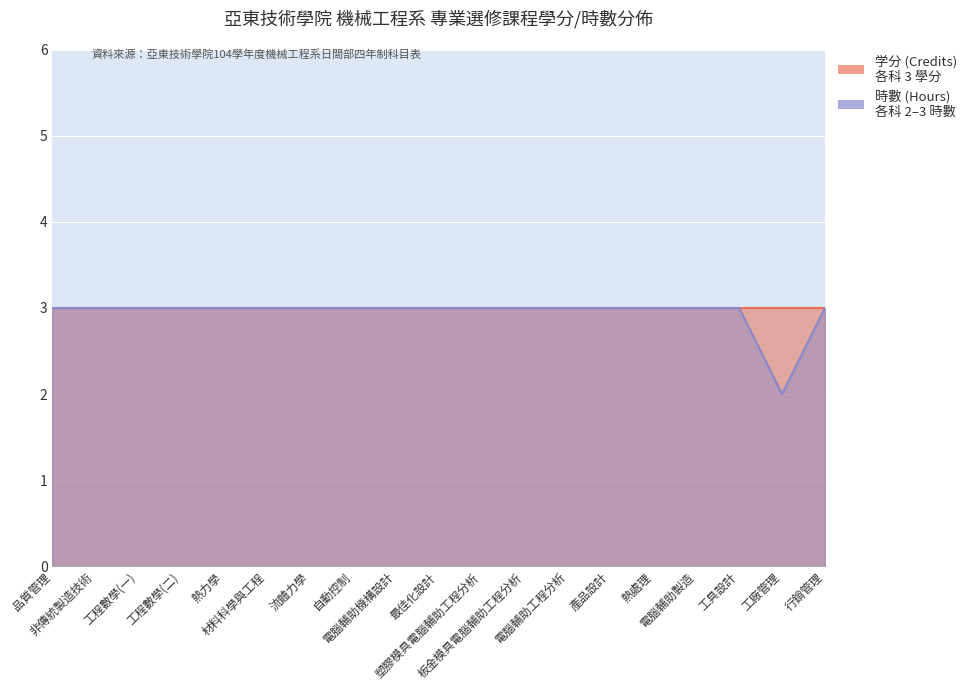

True or false: there are more than 0 points higher than both neighbors.

False